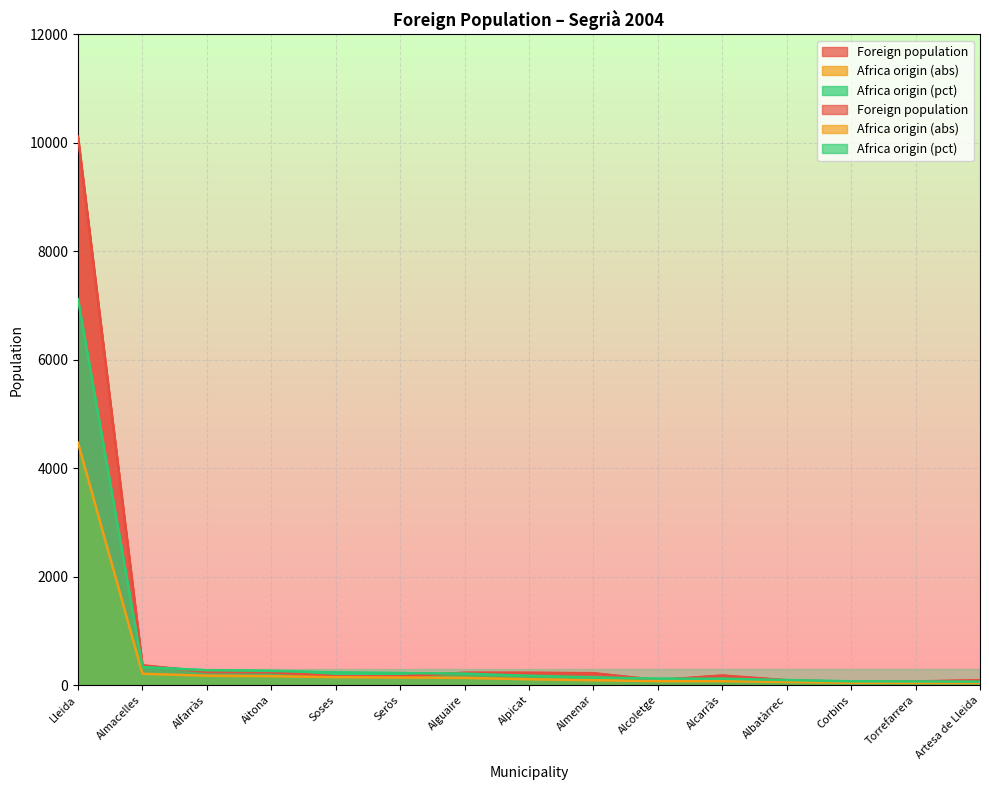

Which series has the largest total across all categories?

Foreign population